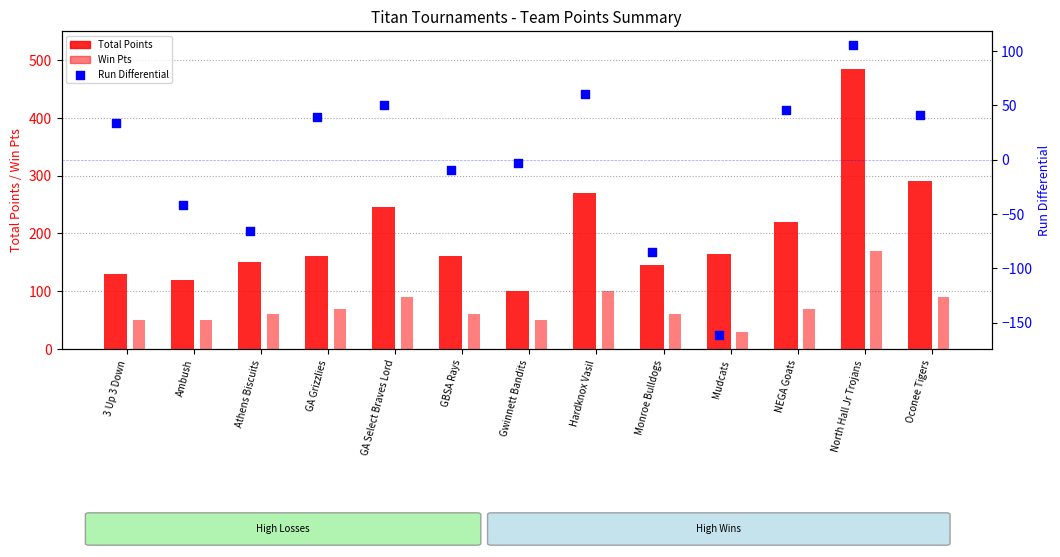

Which series has the largest total across all categories?

Total Points